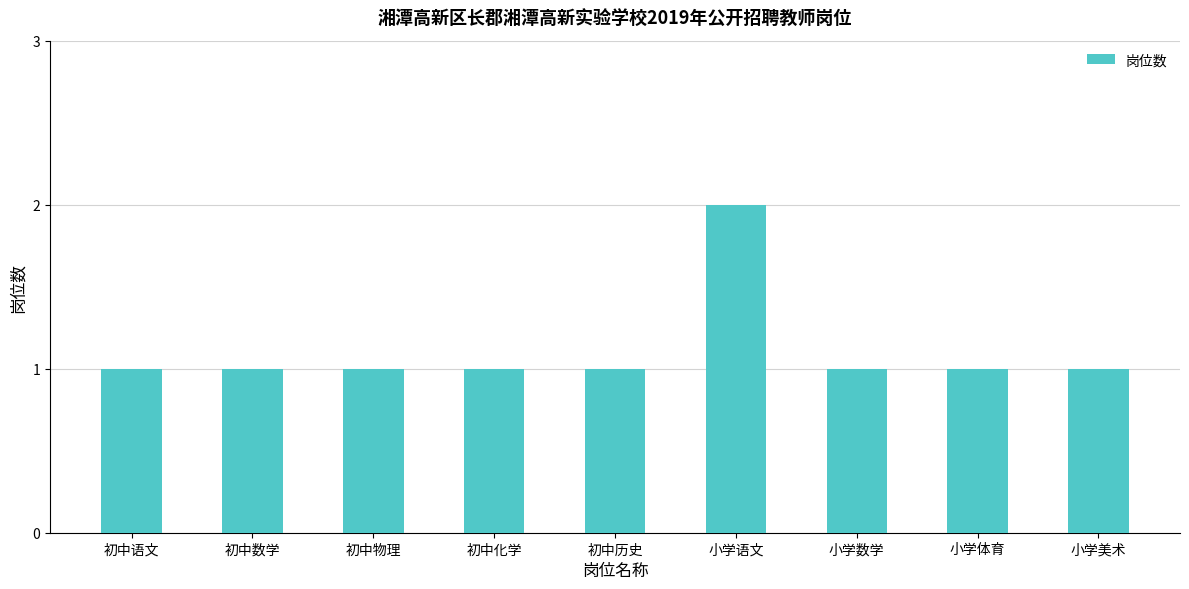

Reading left to right, extract all data points from this chart.

1	1	1	1	1	2	1	1	1